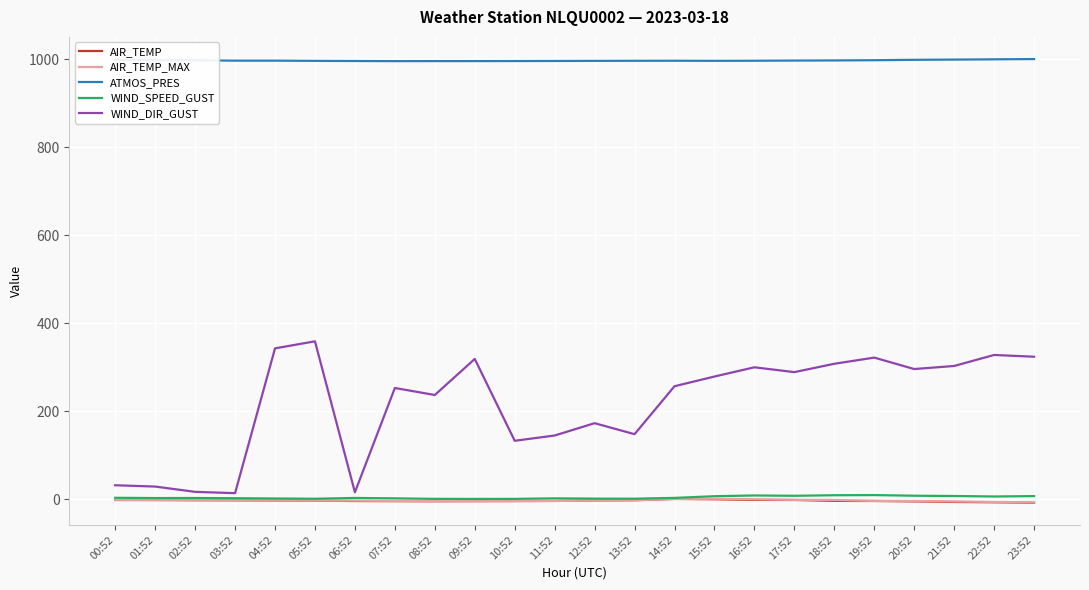

What is the greatest value displayed?

1000.3